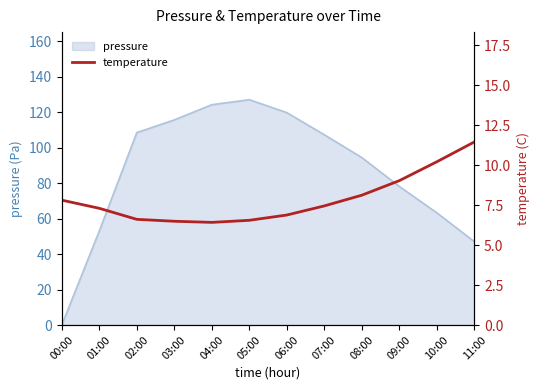

The chart shows a value of 3.7 at 00:00. True or false?

False